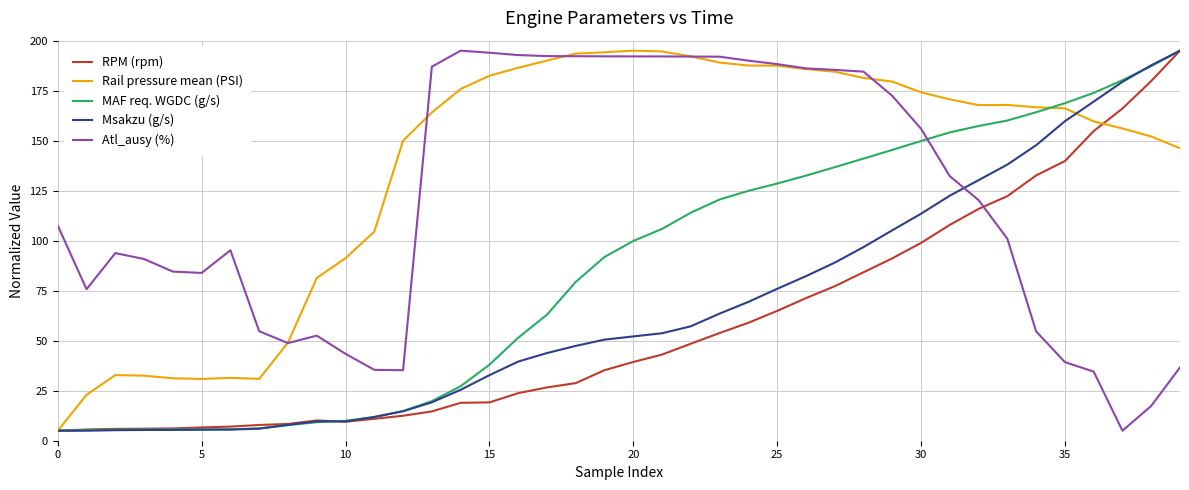

Which series has the largest total across all categories?

Rail pressure mean (PSI)